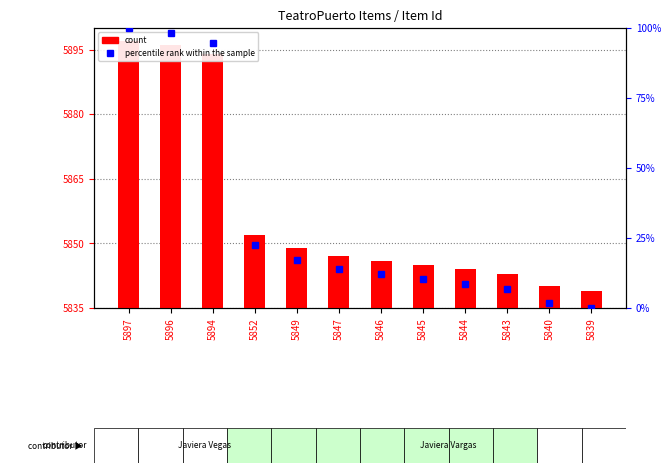

What is the value of the percentile rank within the sample bar at the 2nd from the left?

98.3